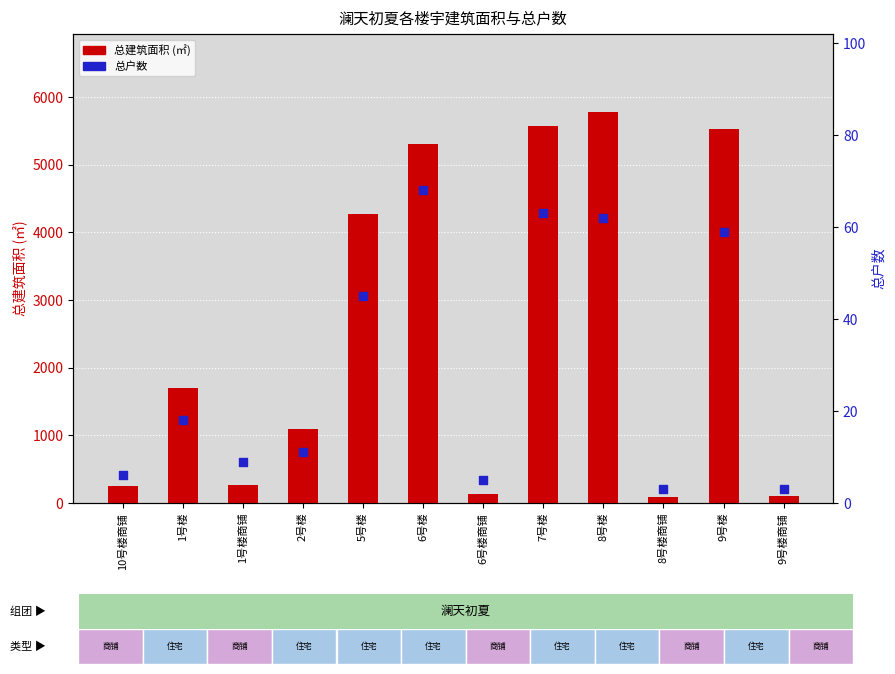

At how many categories does at least one series exceed 4206?

5